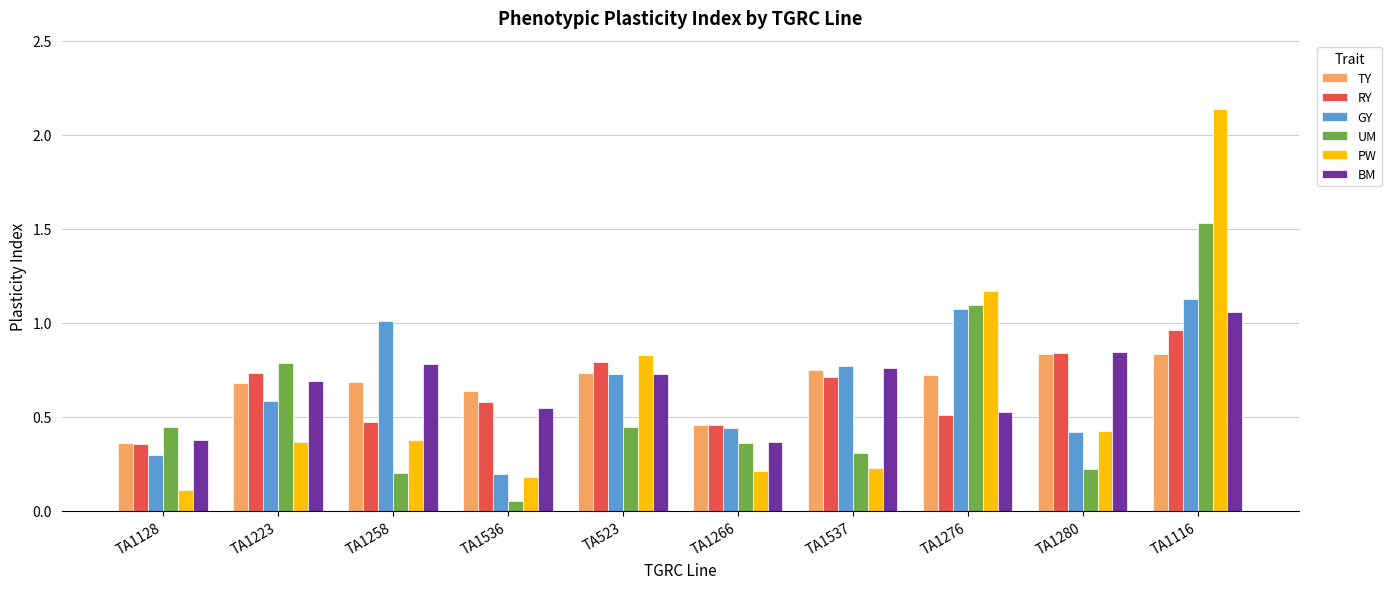

Is it true that RY equals 0.5 at TA1258?

True